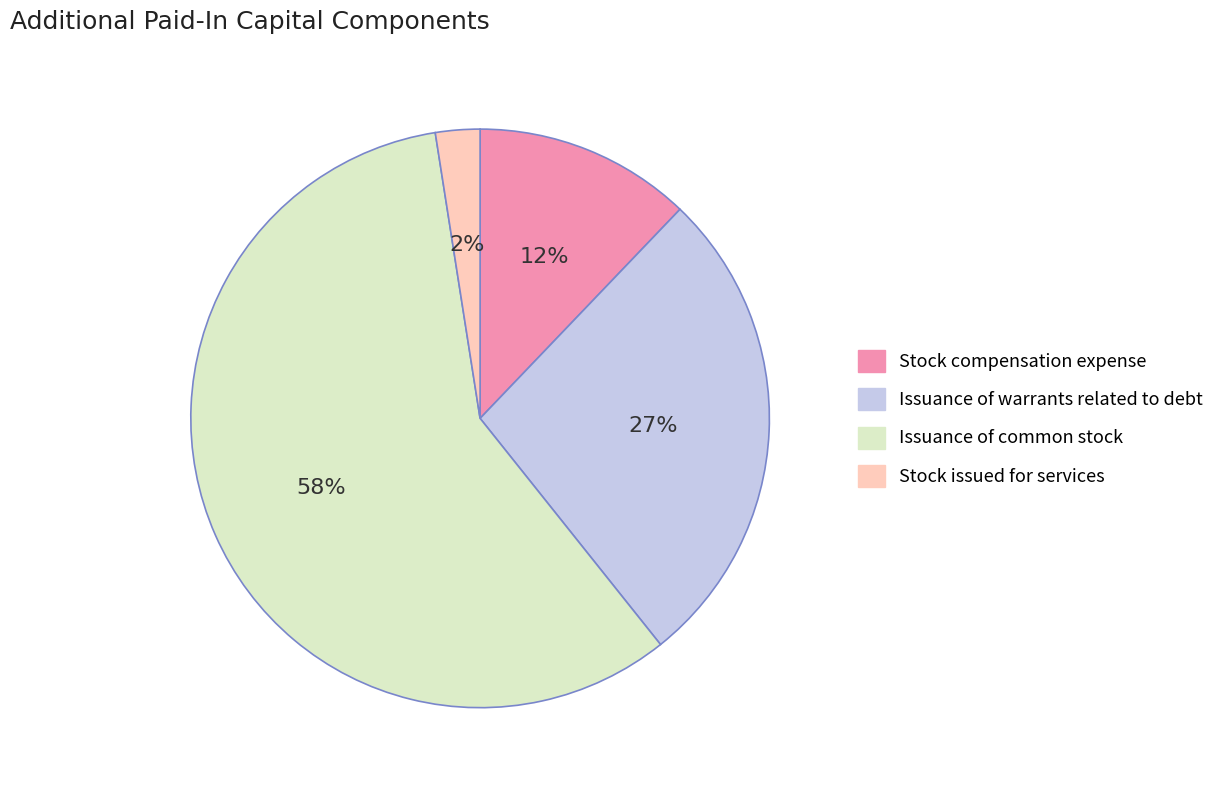

Which has a higher value, Issuance of common stock or Stock issued for services?

Issuance of common stock